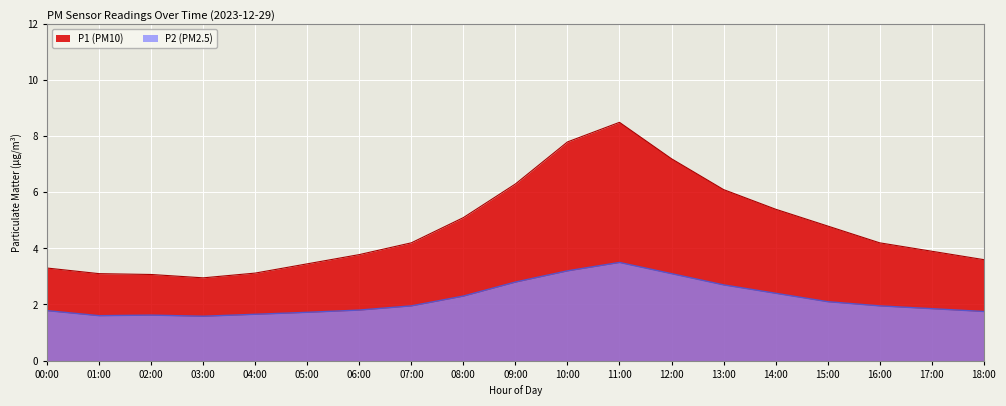

True or false: P1 and P2 cross at least once.

False